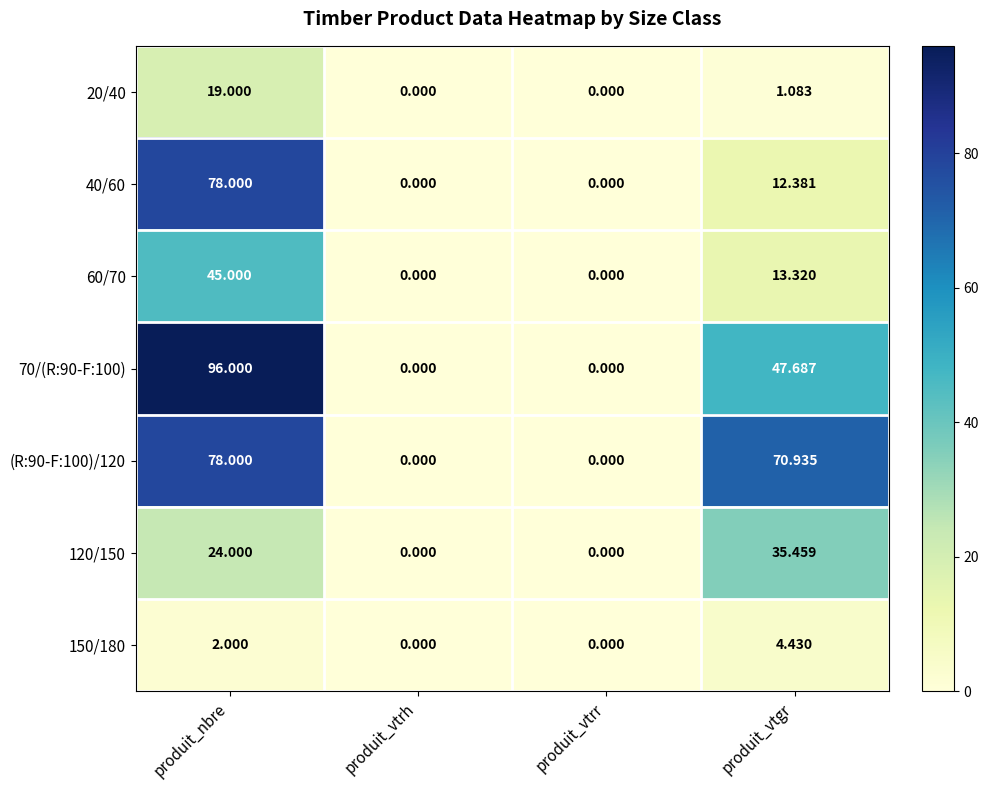

At which label does 20/40 first exceed 1?

produit_nbre